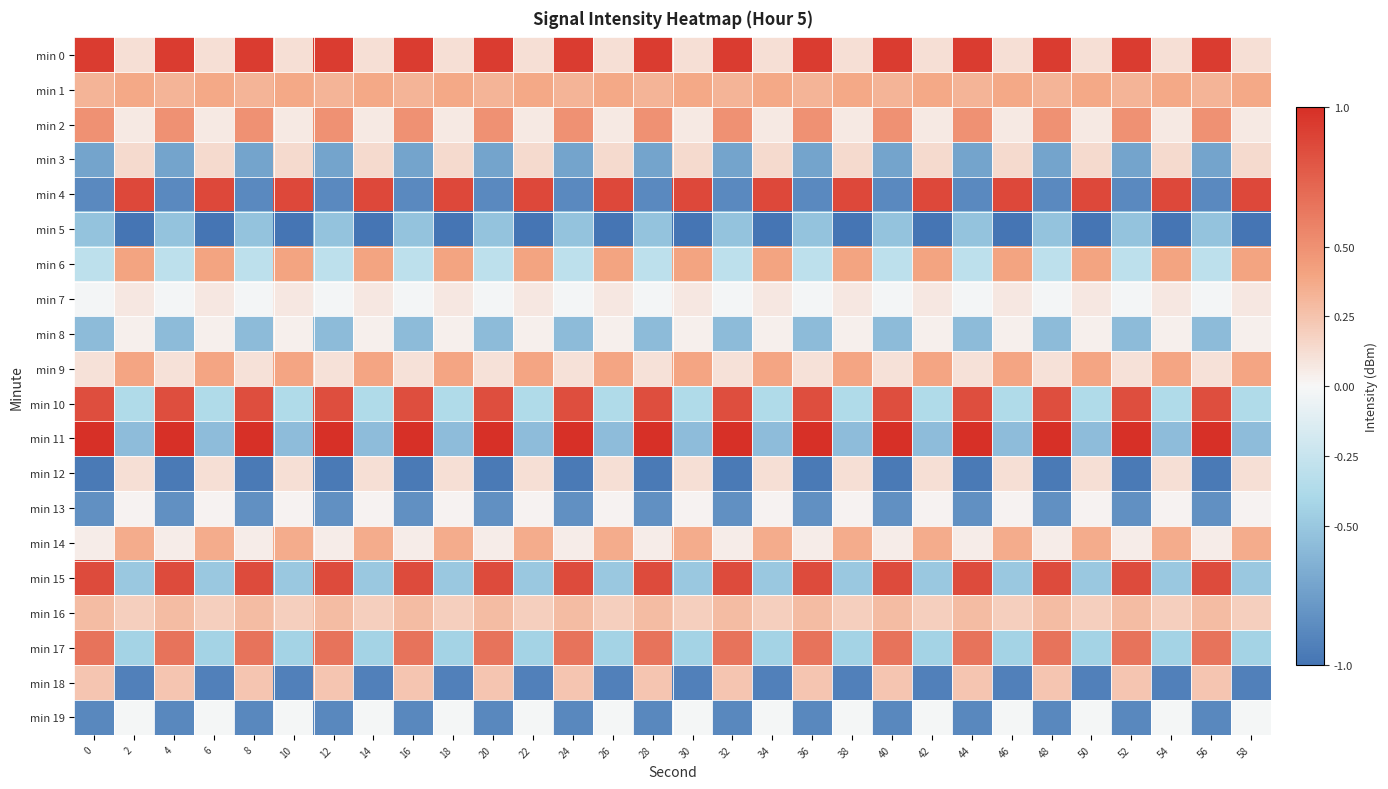

Which series changed the most between 8 and 38?

min 4